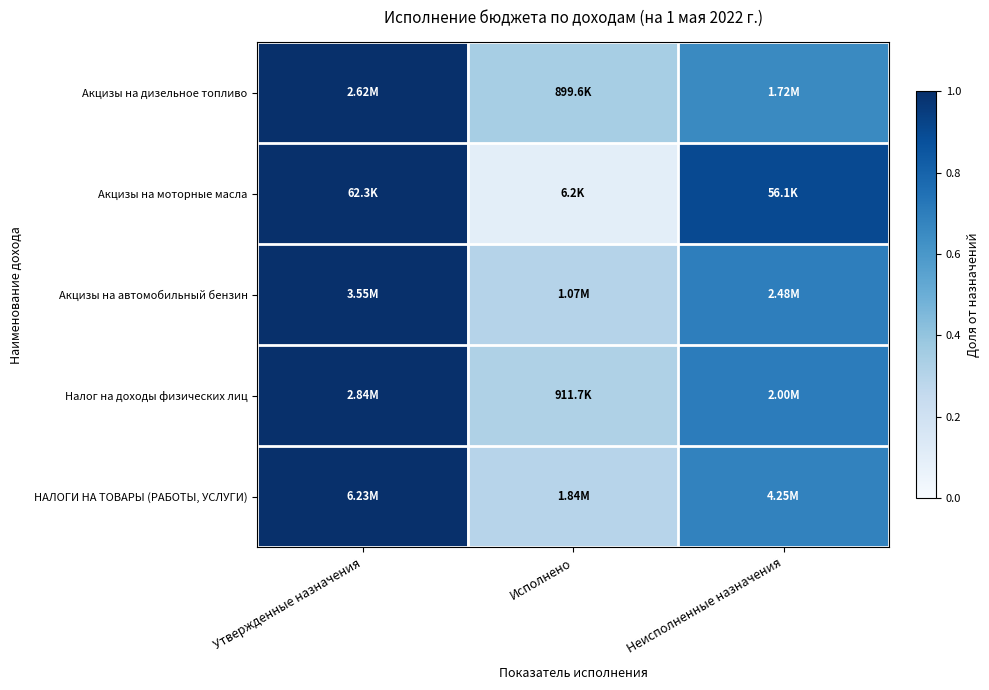

Reading left to right, transcribe all the data shown in this chart.

Акцизы на дизельное топливо: Утвержденные назначения=1.0	Исполнено=0.3	Неисполненные назначения=0.7
Акцизы на моторные масла: Утвержденные назначения=1.0	Исполнено=0.1	Неисполненные назначения=0.9
Акцизы на автомобильный бензин: Утвержденные назначения=1.0	Исполнено=0.3	Неисполненные назначения=0.7
Налог на доходы физических лиц: Утвержденные назначения=1.0	Исполнено=0.3	Неисполненные назначения=0.7
НАЛОГИ НА ТОВАРЫ (РАБОТЫ, УСЛУГИ): Утвержденные назначения=1.0	Исполнено=0.3	Неисполненные назначения=0.7